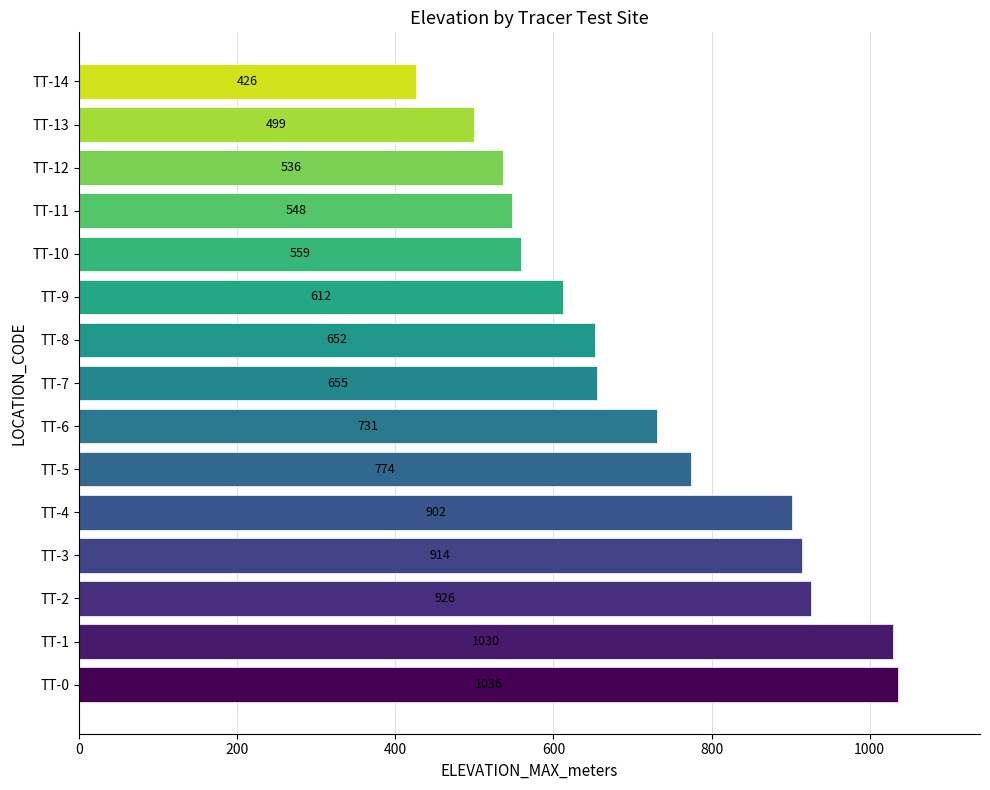

Reading bottom to top, what are all the values shown in this chart?

1036	1030	926	914	902	774	731	655	652	612	559	548	536	499	426